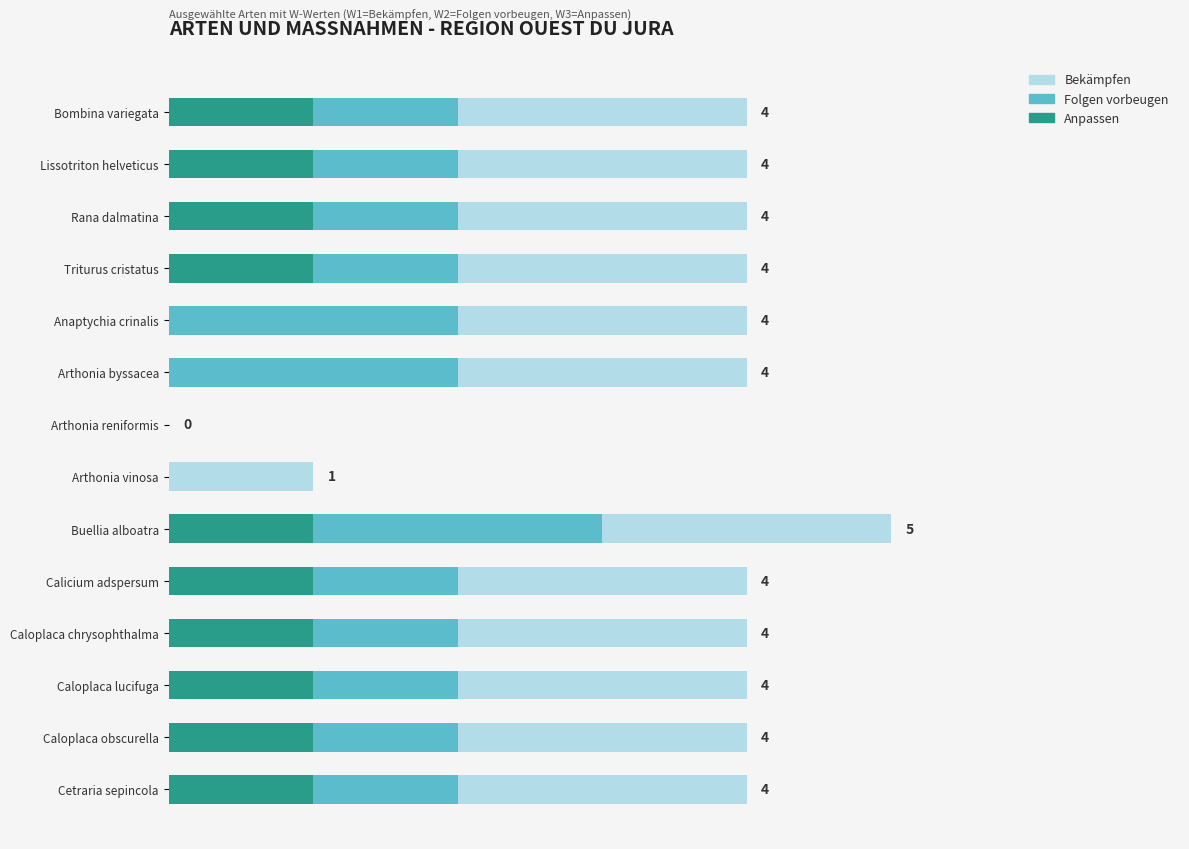

Reading right to left, list all the values displayed in this chart.

Anpassen: 1	1	1	1	1	1	0	0	0	0	1	1	1	1
Folgen vorbeugen: 1	1	1	1	1	2	0	0	2	2	1	1	1	1
Bekämpfen: 2	2	2	2	2	2	1	0	2	2	2	2	2	2